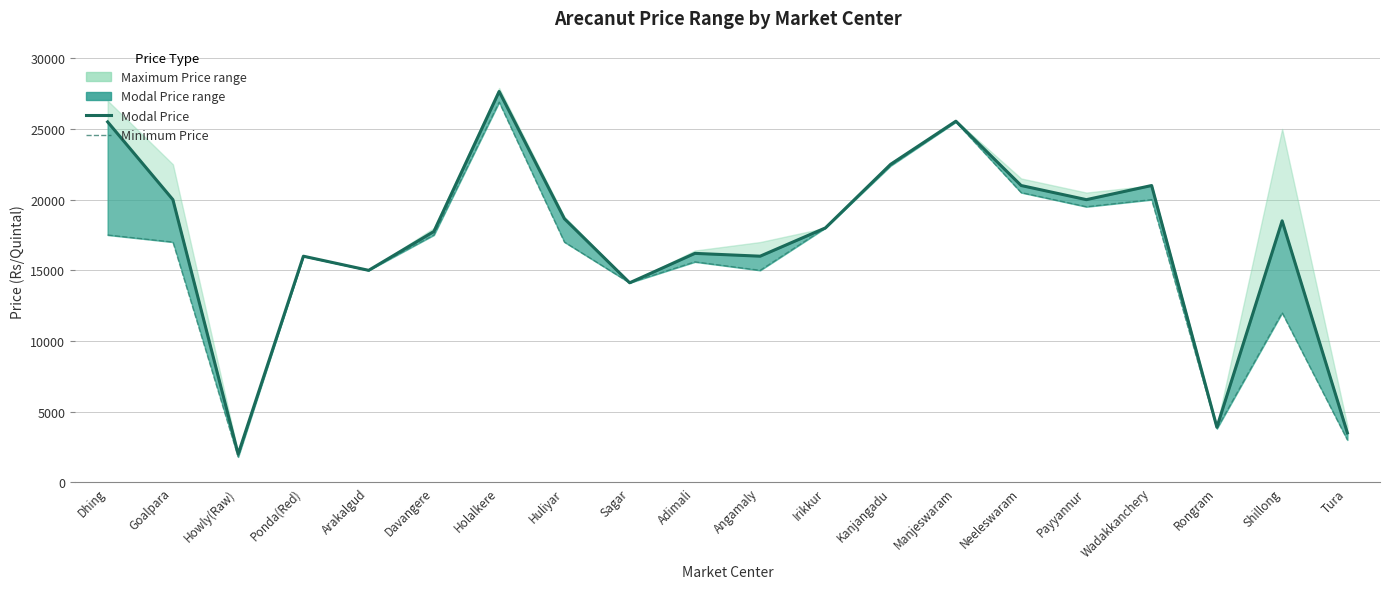

Is the value of Minimum Price at Angamaly greater than the value of Modal Price (line) at Dhing?

No